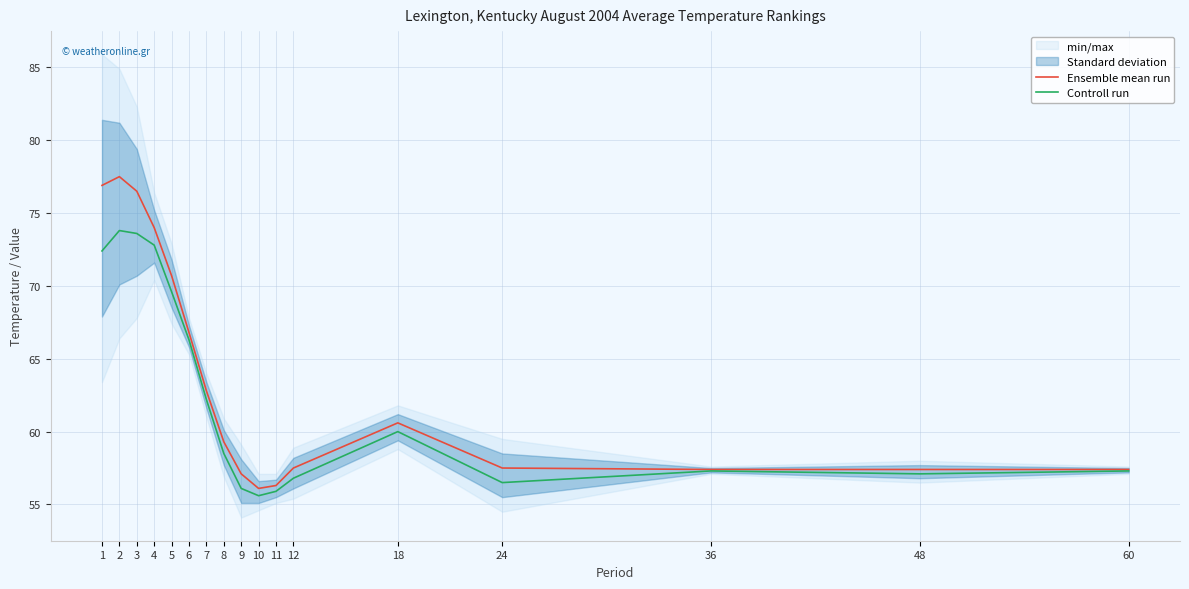

At which label is Ensemble mean run closest to 66?

6